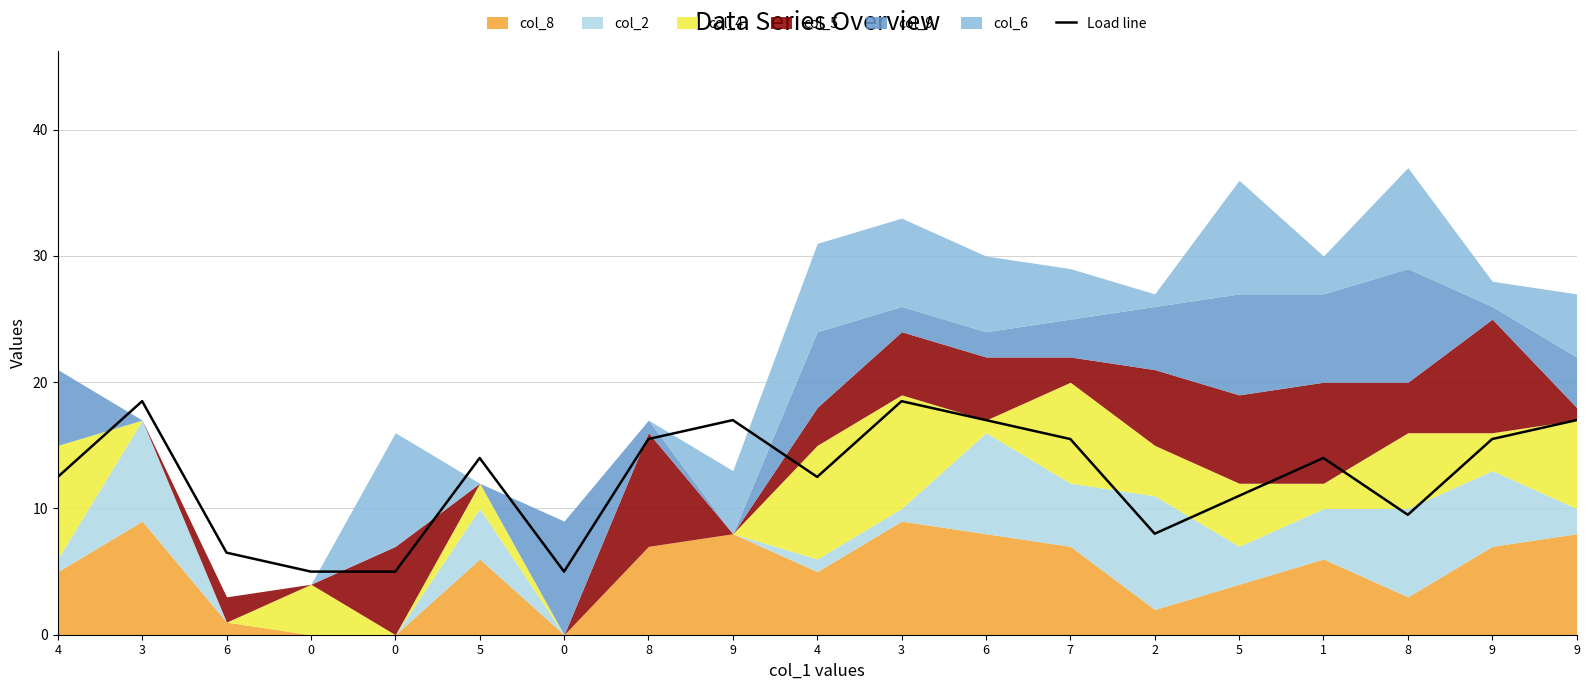

How many values exceed 14?

8